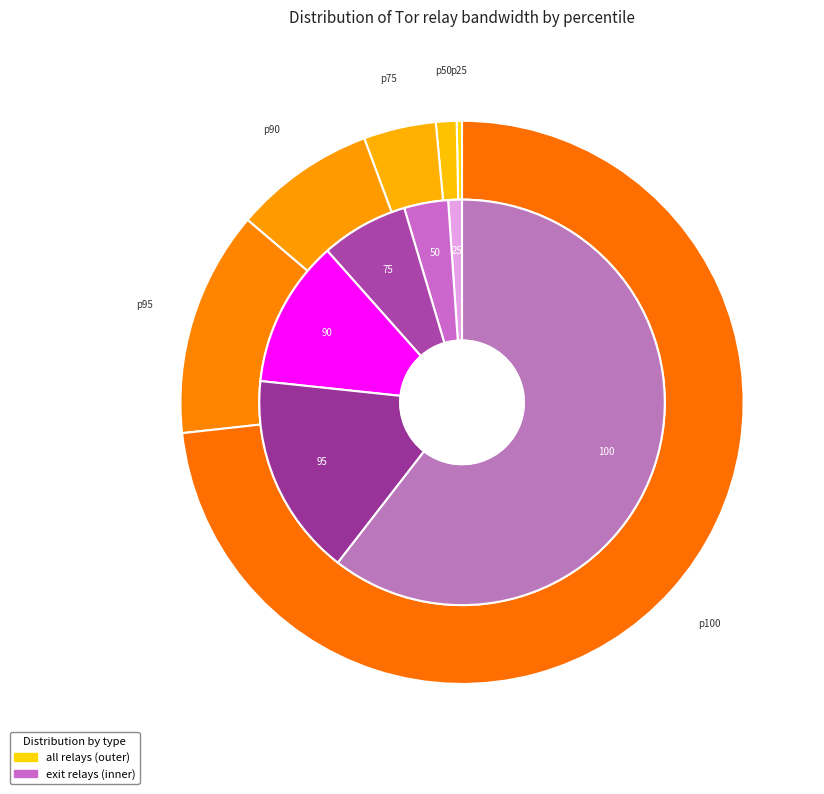

Combined, do 90 and 95 account for over 50%?

No